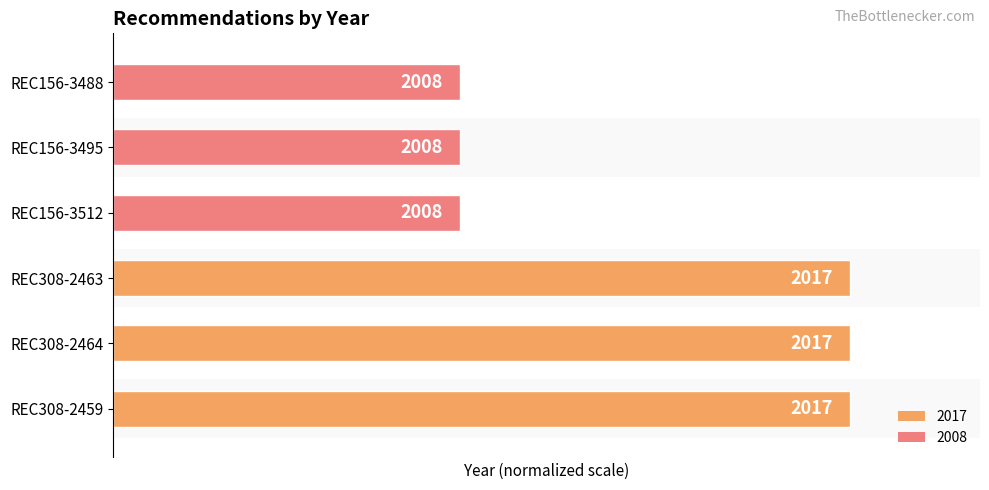

Does the chart contain any negative values?

No